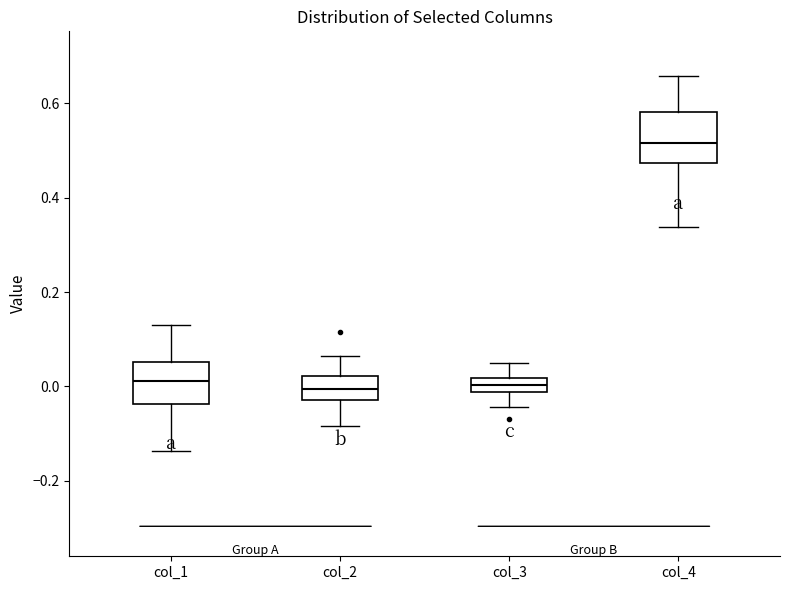

Reading left to right, transcribe this box plot: for each box, give where its median line is, the range the box spans, and where its two whiskers end, as read against the y-axis. The values are not printed on the chart, so give them approximately, as read against the axis.

col_1: median 0.02, box -0.04 to 0.06, whiskers -0.14 to 0.14
col_2: median 0.00, box -0.02 to 0.02, whiskers -0.08 to 0.06
col_3: median 0.00, box -0.02 to 0.02, whiskers -0.04 to 0.04
col_4: median 0.52, box 0.48 to 0.58, whiskers 0.34 to 0.66